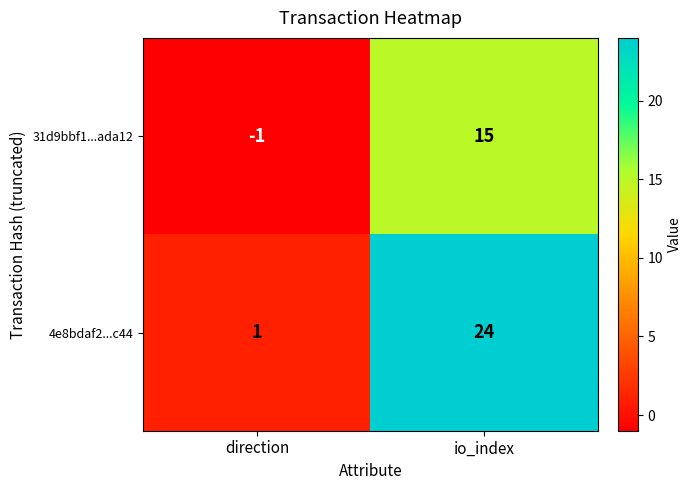

At which category is the sum across all series the highest?

io_index